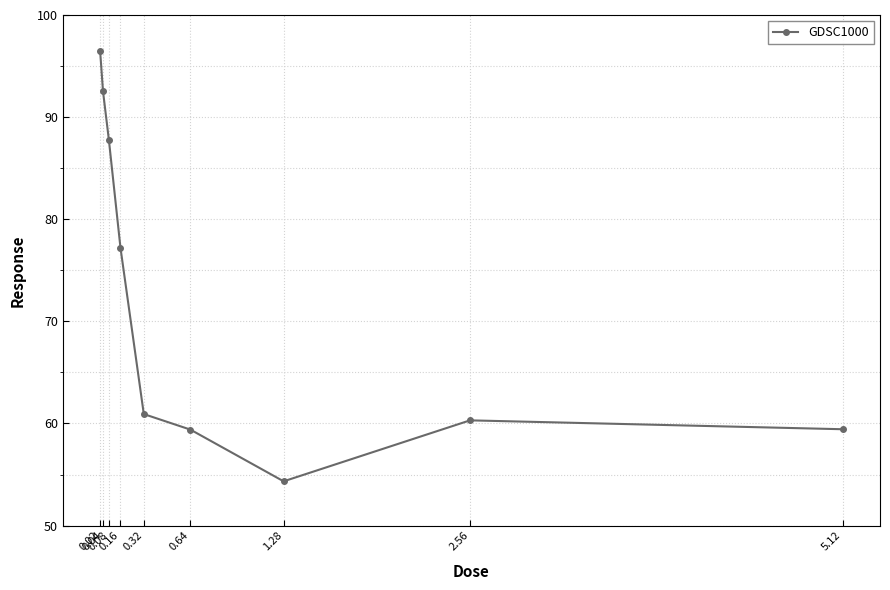

What is the label of the 3rd point from the right?

1.28